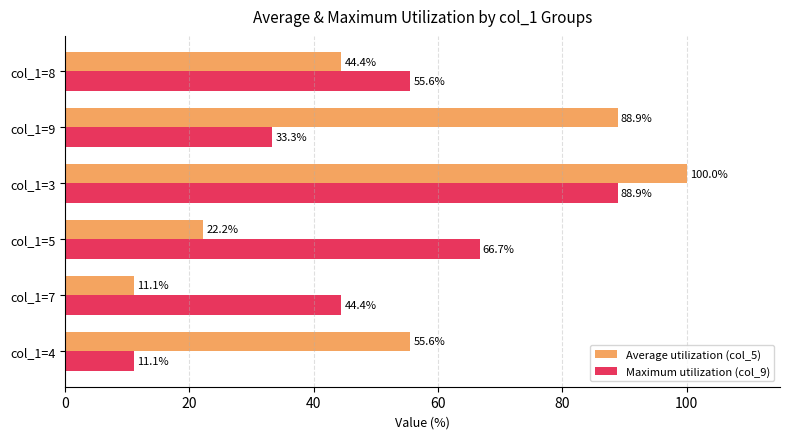

List the labels in order of Average utilization (col_5) value, largest first.

col_1=3, col_1=9, col_1=4, col_1=8, col_1=5, col_1=7